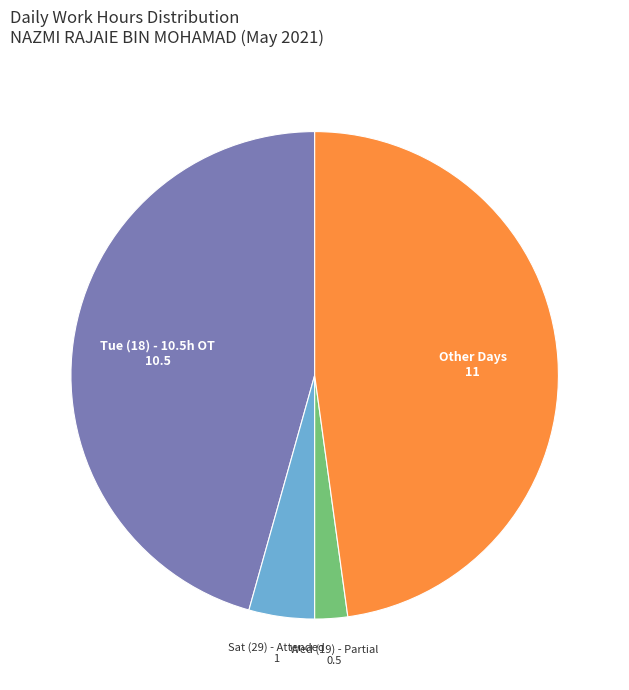

How many segments does this pie chart have?

4